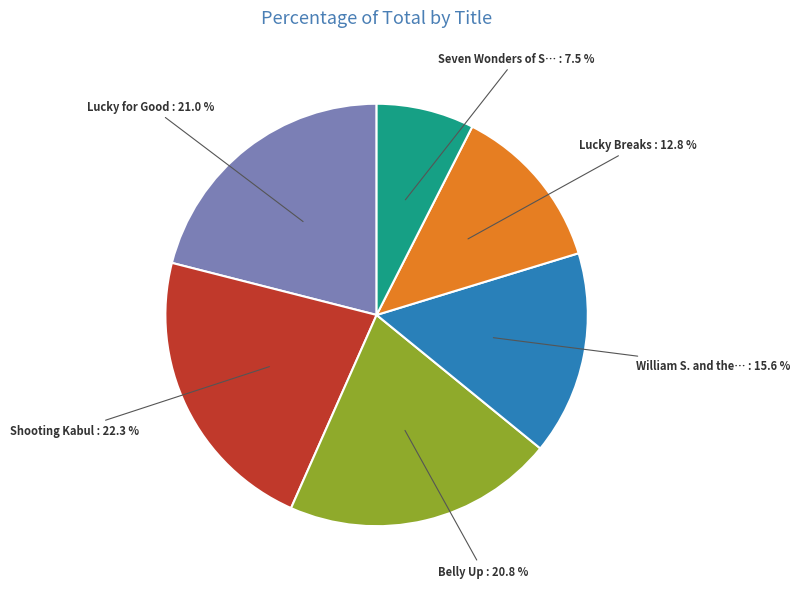

Is there a majority slice in this chart?

No